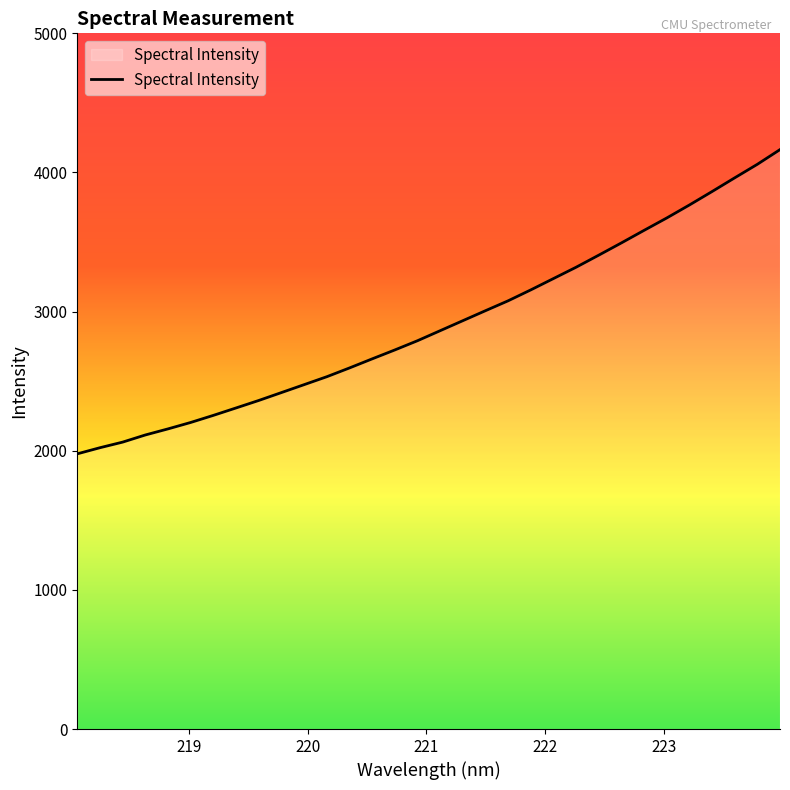

What is the difference between the maximum and minimum values?

2186.4